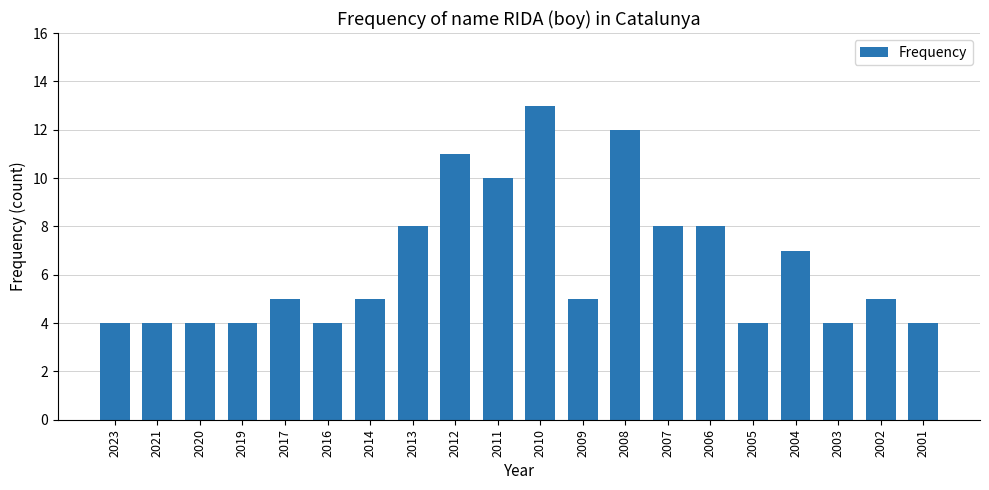

What is the ratio of the value at 2001 to the value at 2016?

1.0